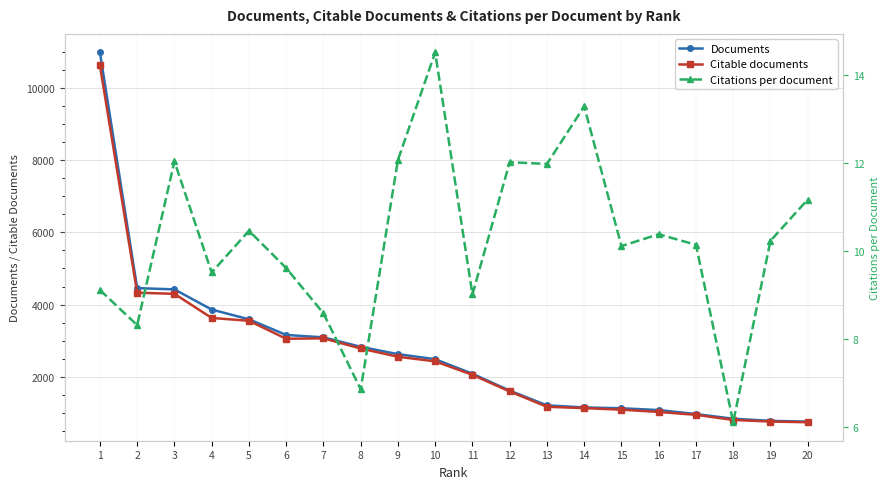

True or false: Citations per document and Documents intersect in this chart.

False